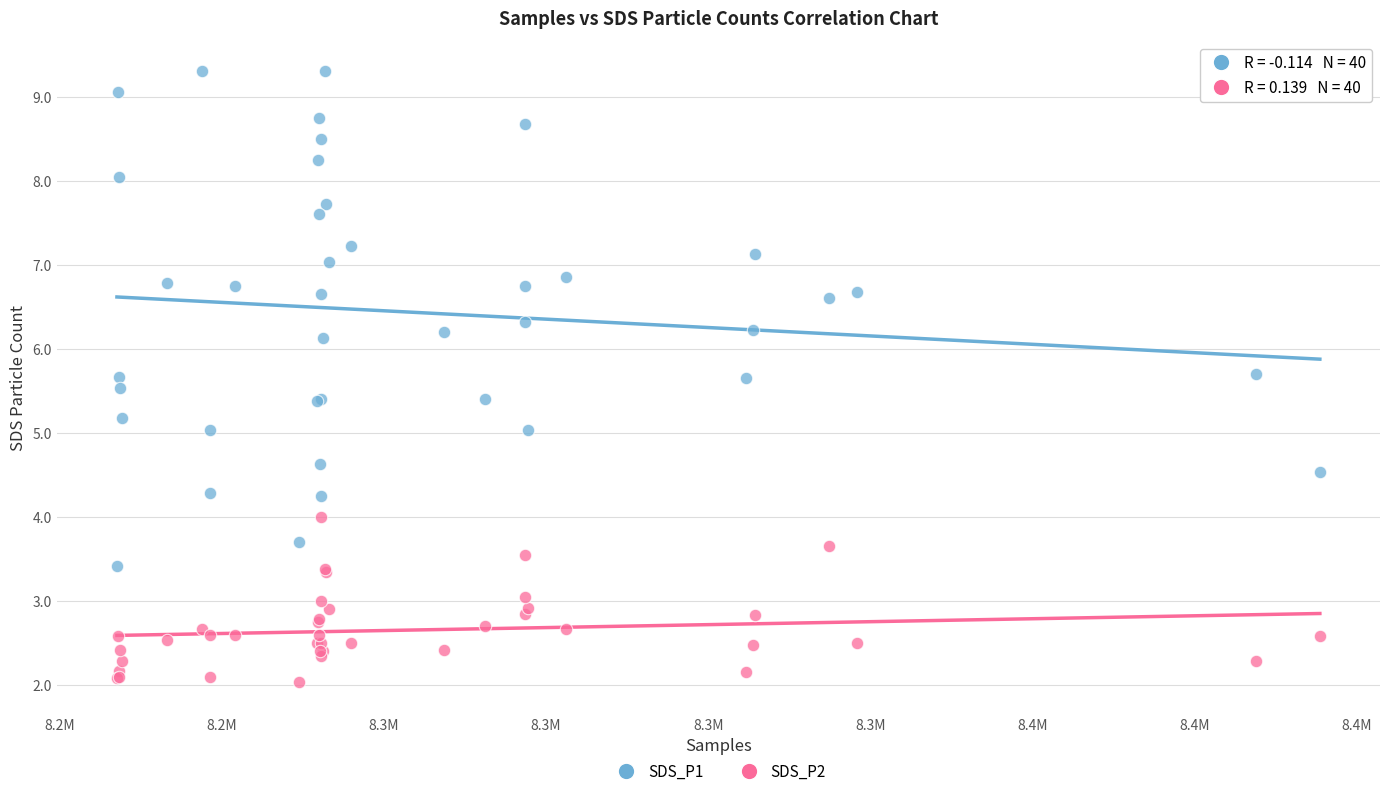

Which series has the largest Y range (max minus min)?

SDS_P1